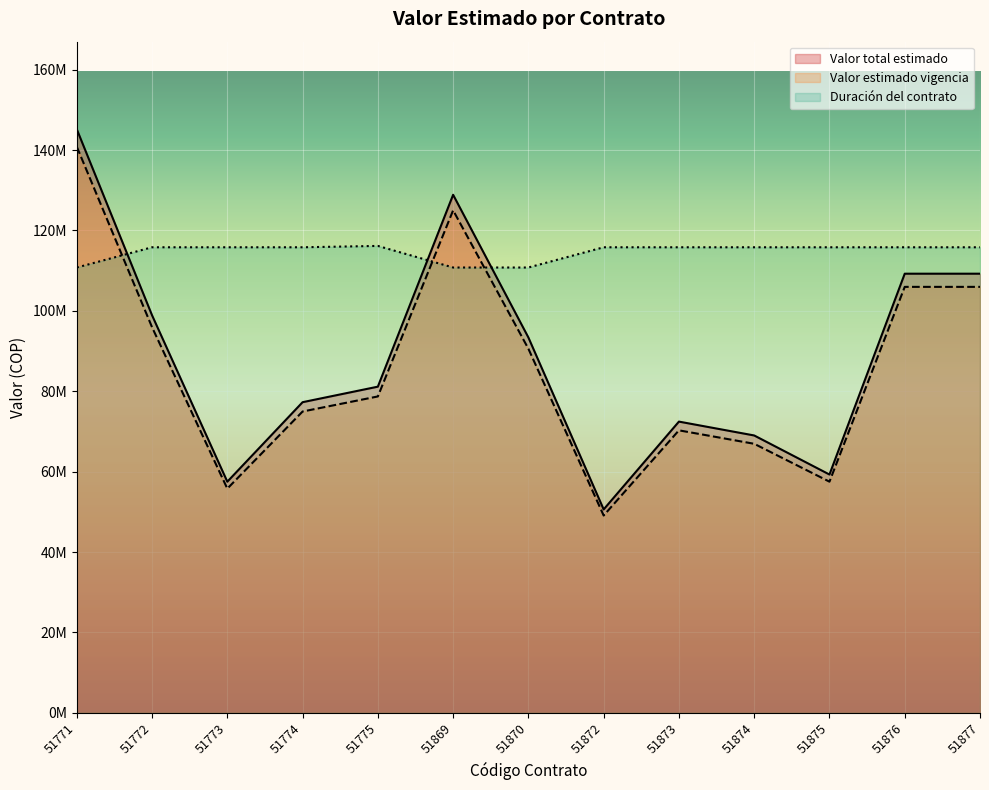

Where is Valor estimado vigencia nearest to the value 97900000?

51772